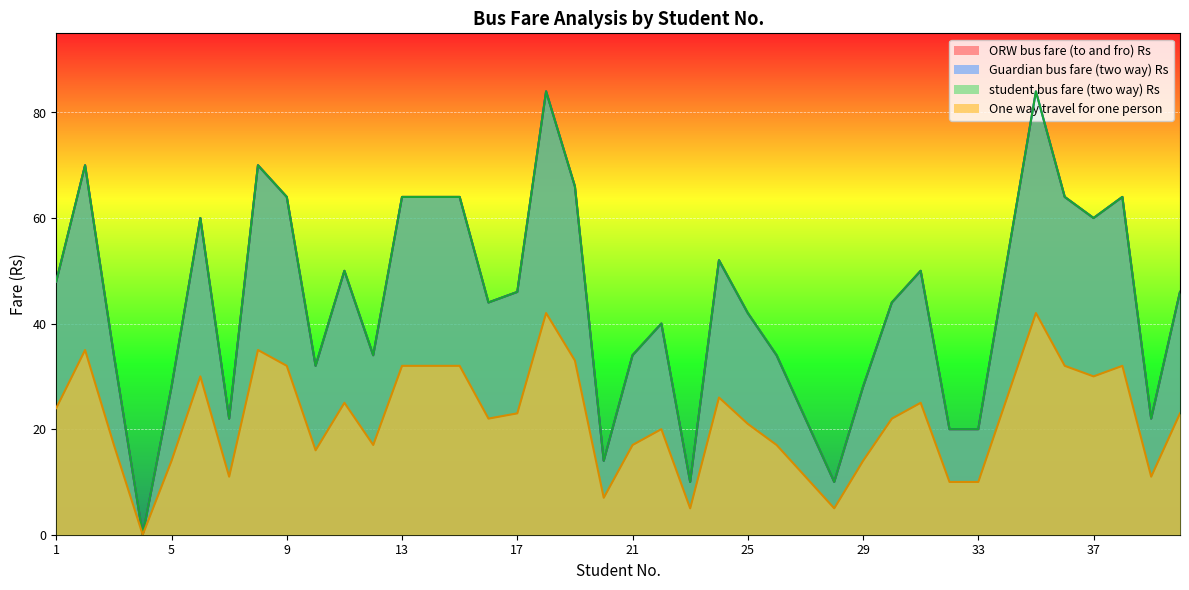

What is the spread (max minus min) of values at 19?

33